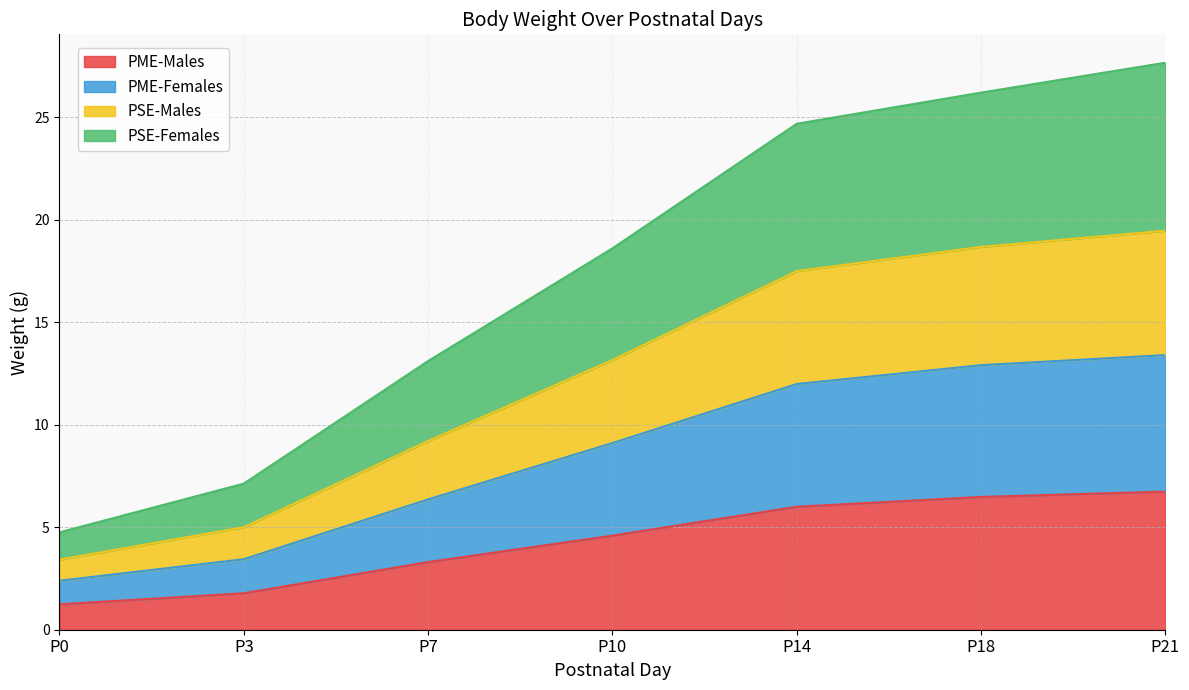

Which series has the largest total across all categories?

PSE-Females